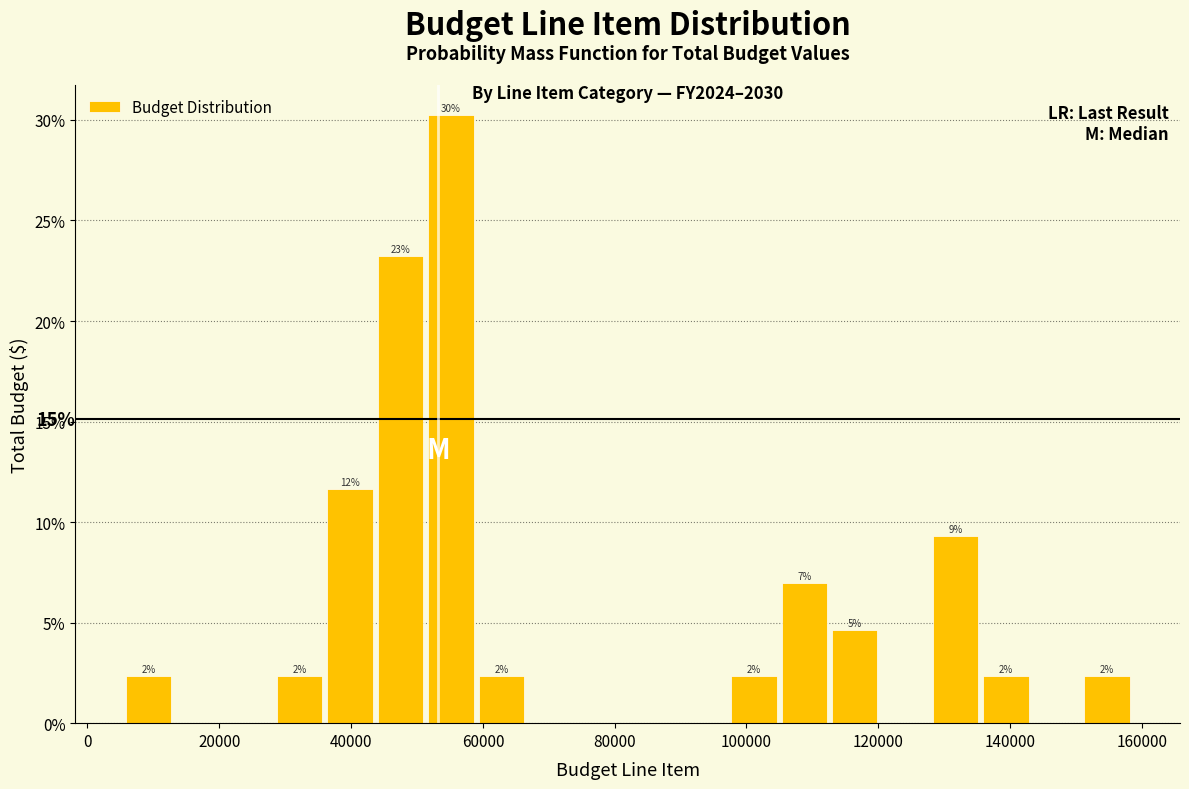

Around what value on the x-axis is the tallest bar? Give the approximate position of its centre, as read against the axis.

56000